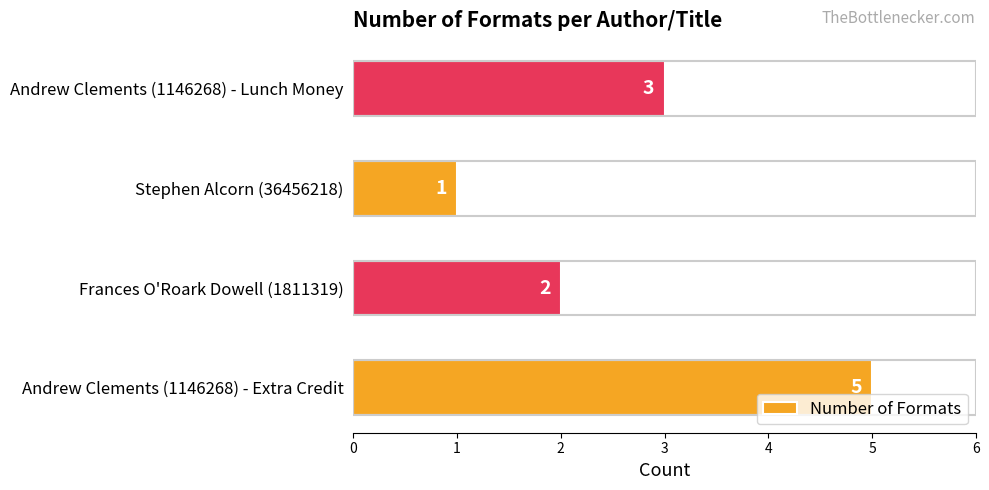

True or false: the data shows 8 at Andrew Clements (1146268) - Extra Credit.

False